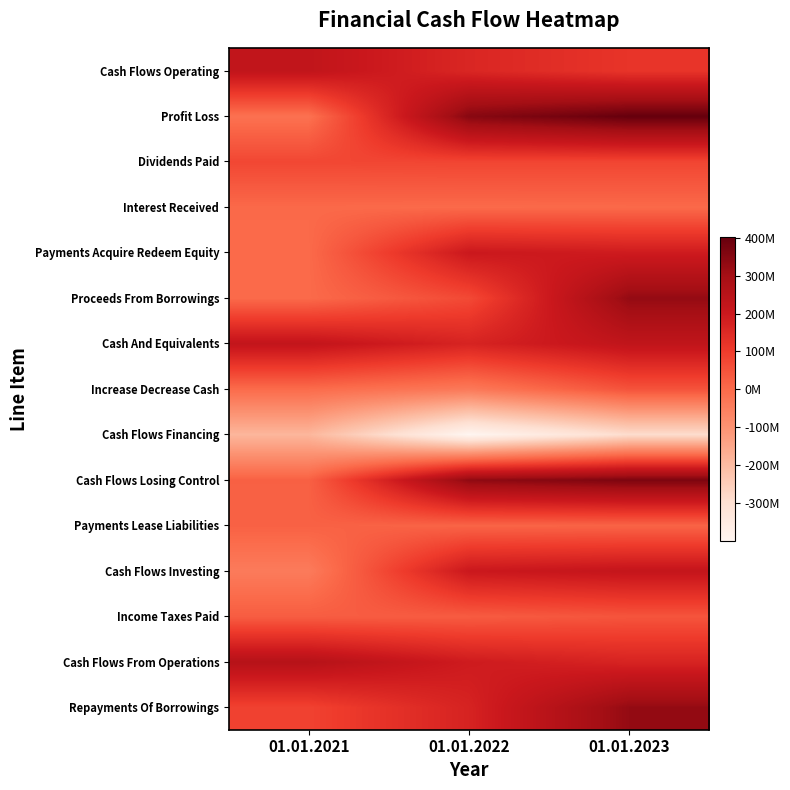

List the series in order of their peak value, highest first.

Profit Loss, Cash Flows Losing Control, Repayments Of Borrowings, Proceeds From Borrowings, Cash Flows From Operations, Cash And Equivalents, Cash Flows Operating, Cash Flows Investing, Payments Acquire Redeem Equity, Dividends Paid, Increase Decrease Cash, Income Taxes Paid, Payments Lease Liabilities, Interest Received, Cash Flows Financing